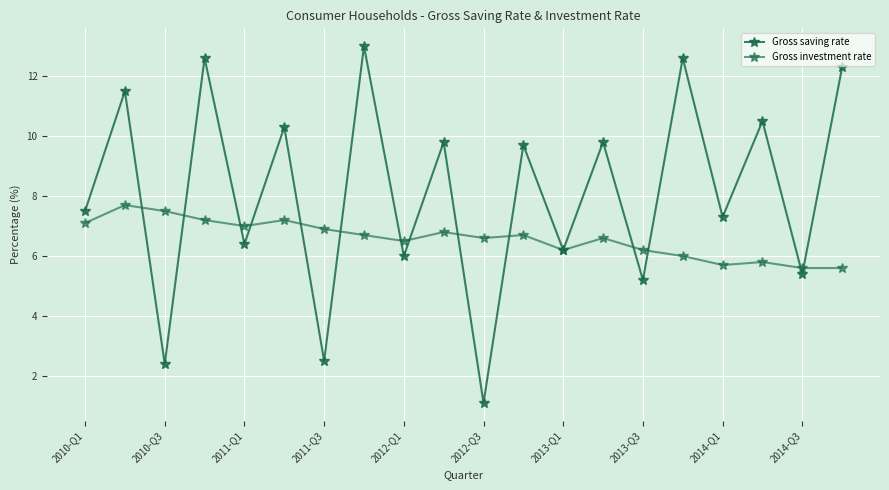

Is this an area chart (filled region under the line)?

No